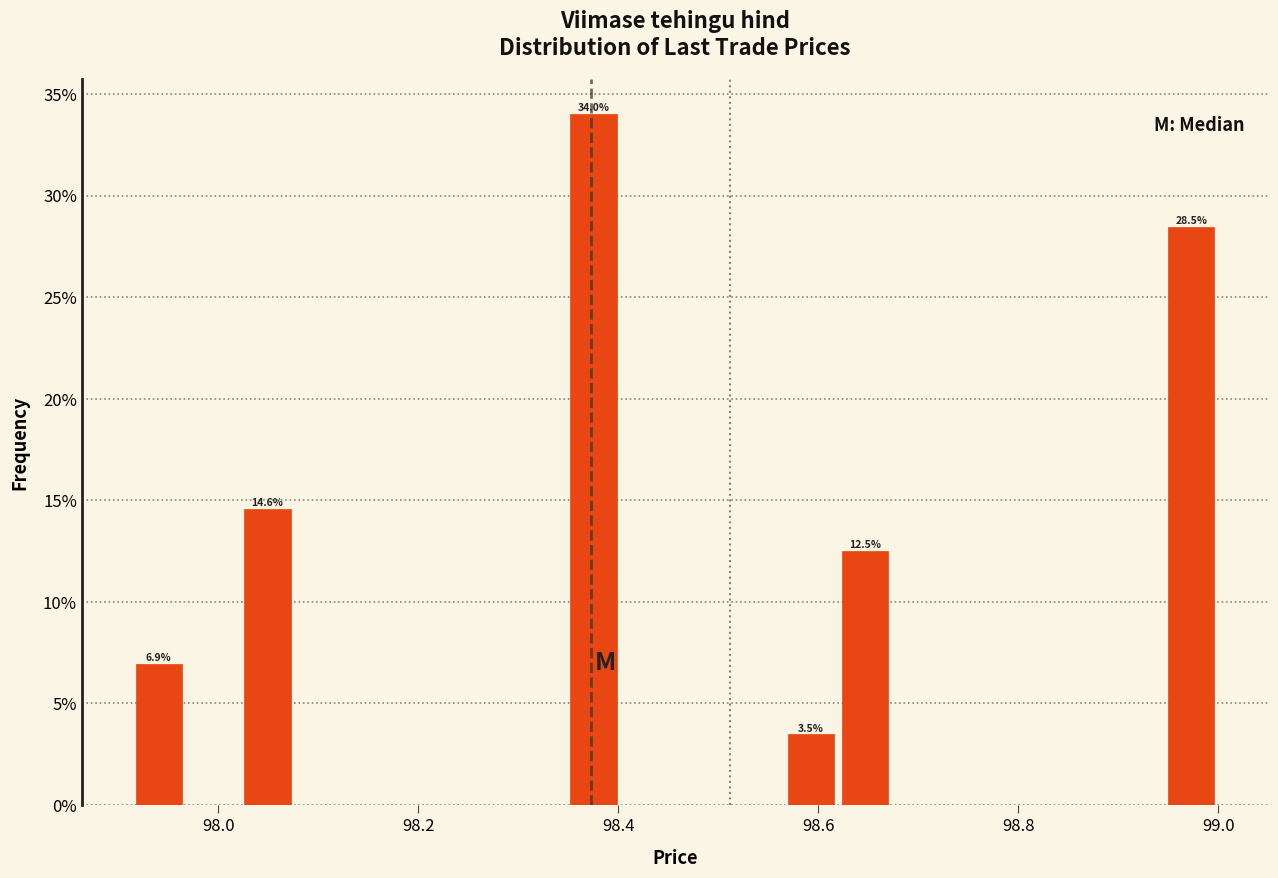

Read against the x-axis, roughly where is the centre of the tallest bar?

98.38